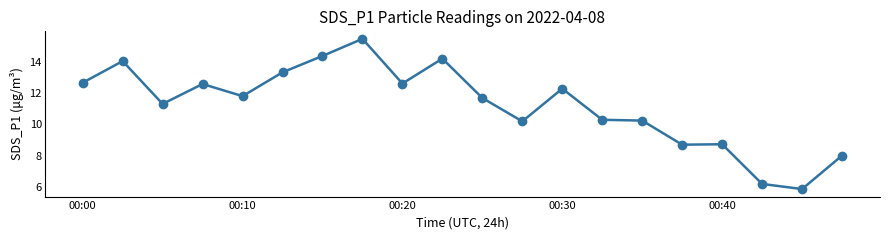

How many lines are shown in the chart?

1